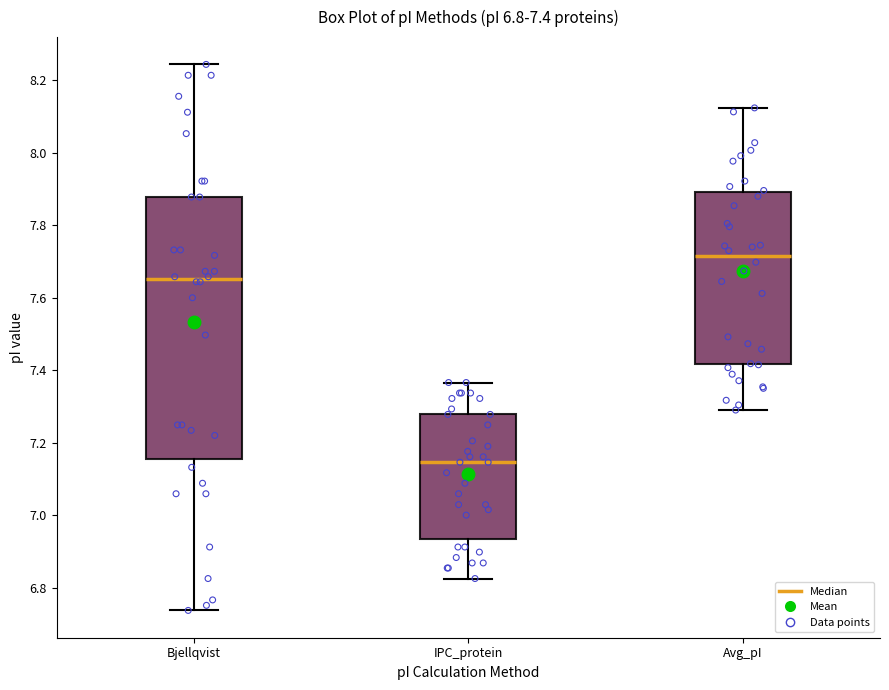

Which box's median line is the lowest?

IPC_protein